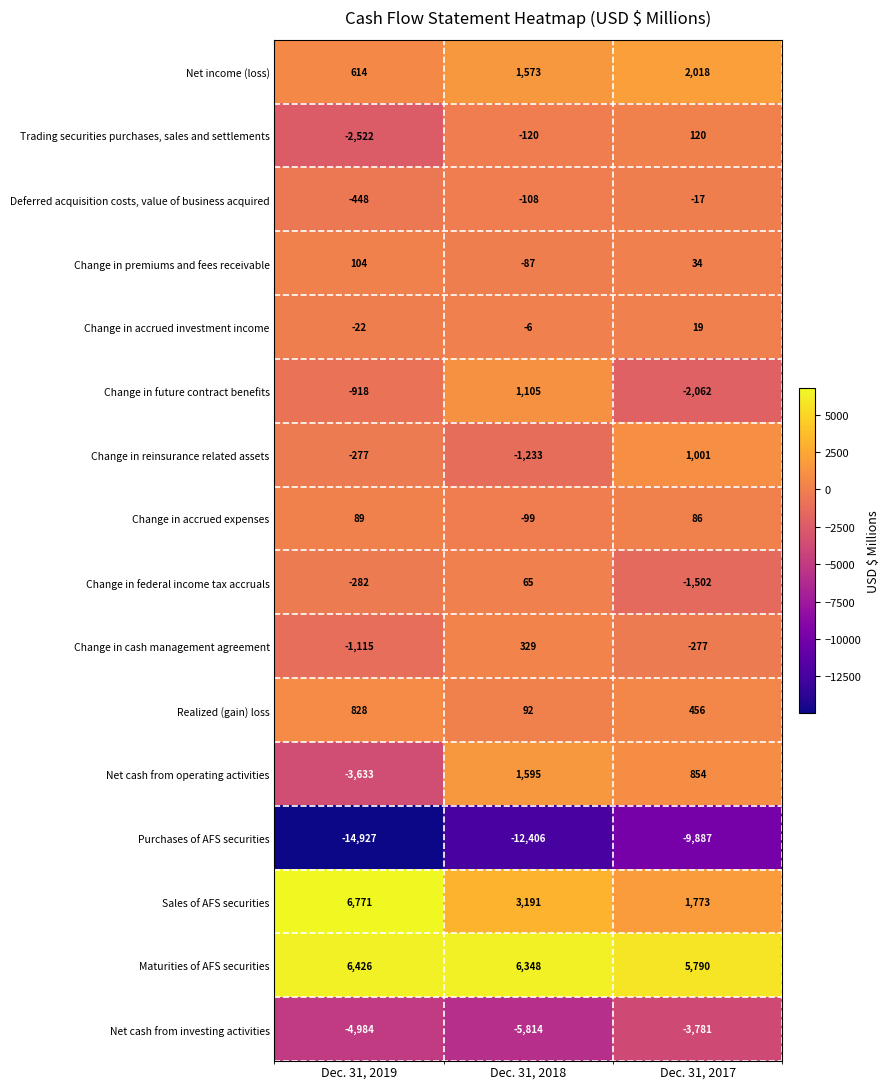

What is the total value across all series at Dec. 31, 2017?

-5375